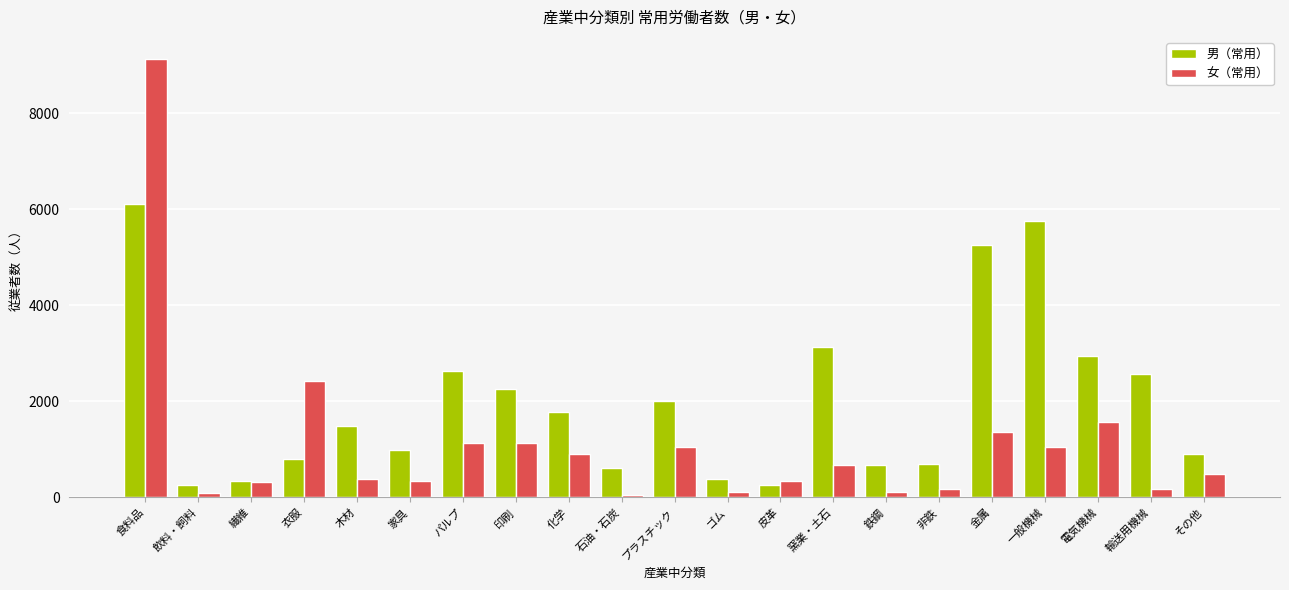

Which series has the widest spread of values?

女（常用）